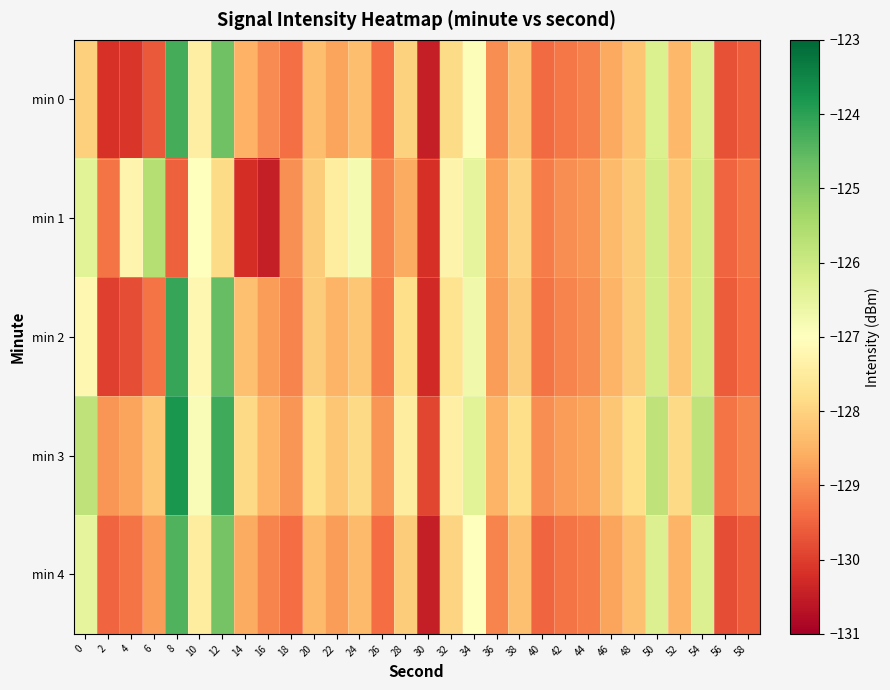

Between 2 and 48, which series saw the biggest shift?

min 0